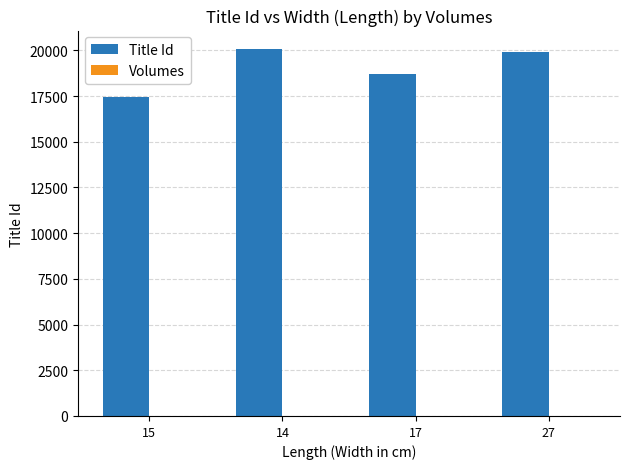

What is the sum of all Title Id values?

76089